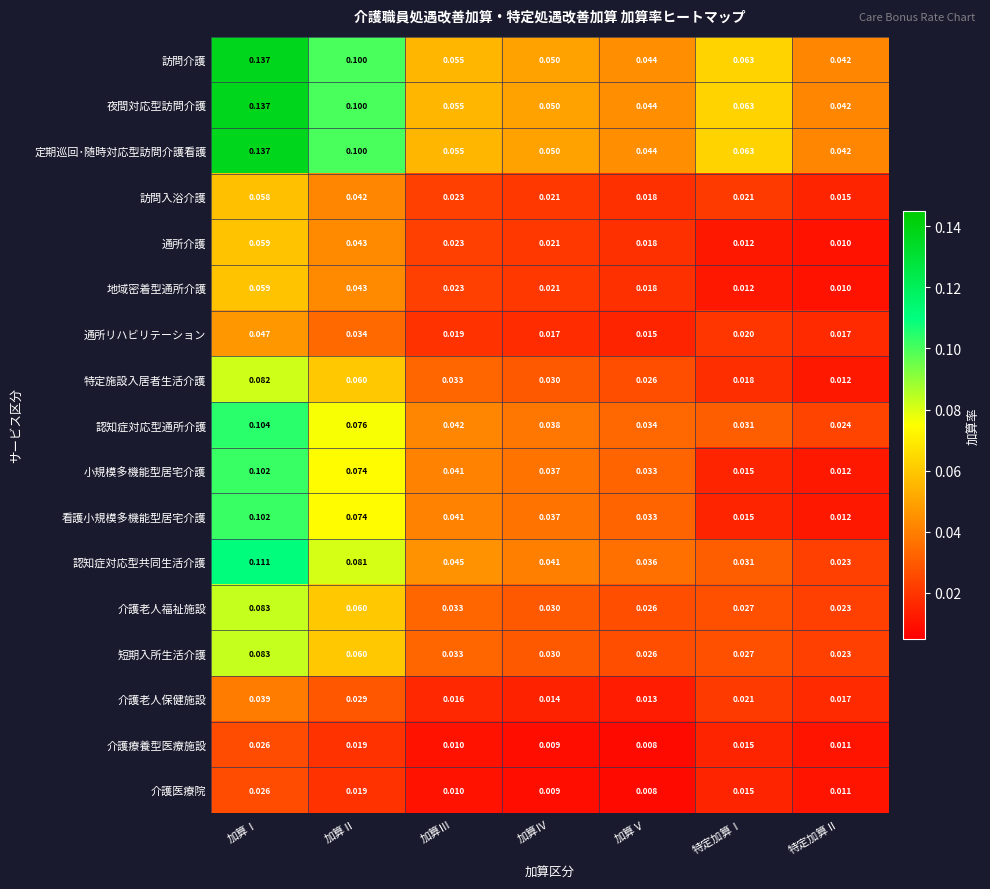

Which label corresponds to the largest value in the chart?

加算Ⅰ